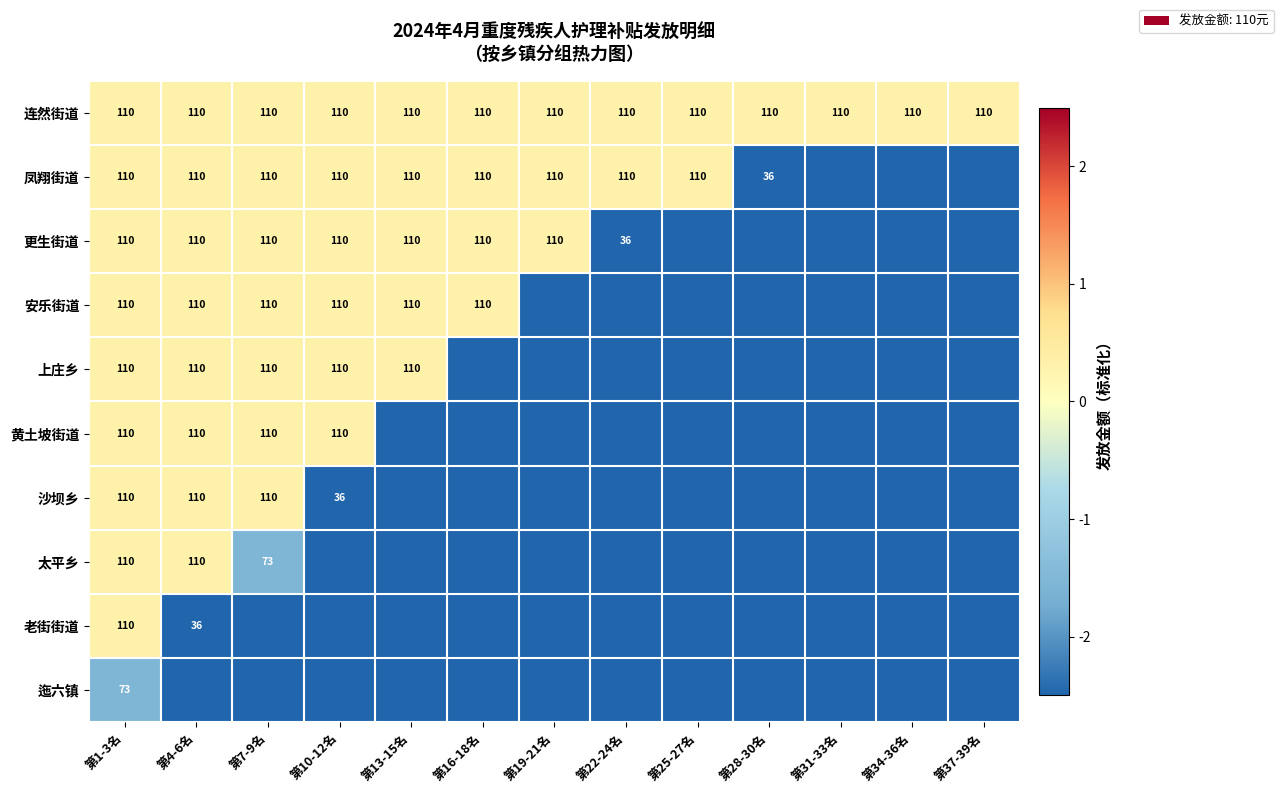

What is the approximate value of 连然街道 at 第25-27名?

110.0